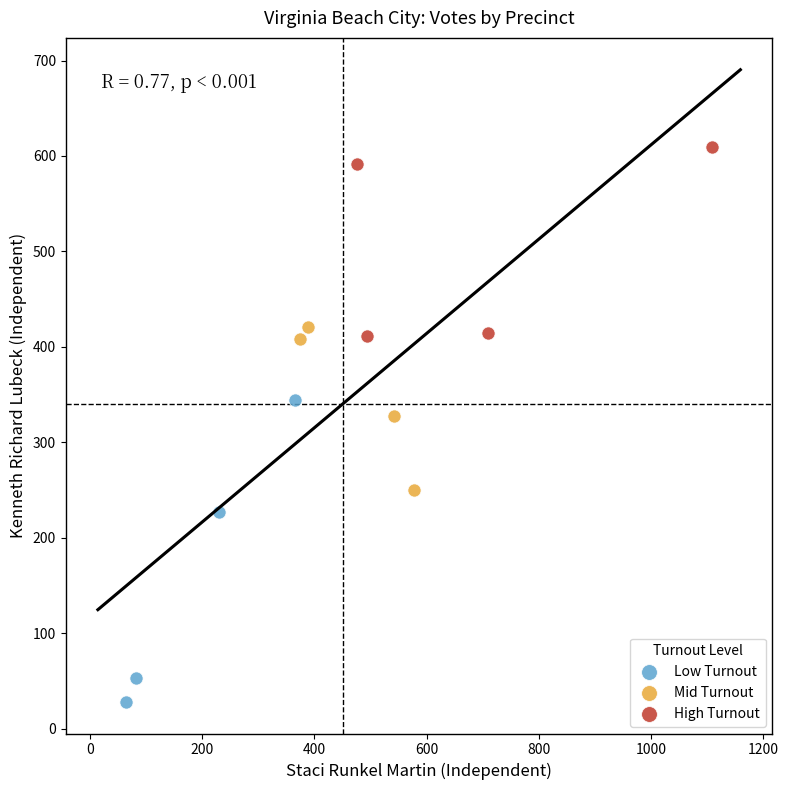

Which series has the widest spread of Y values?

Low Turnout